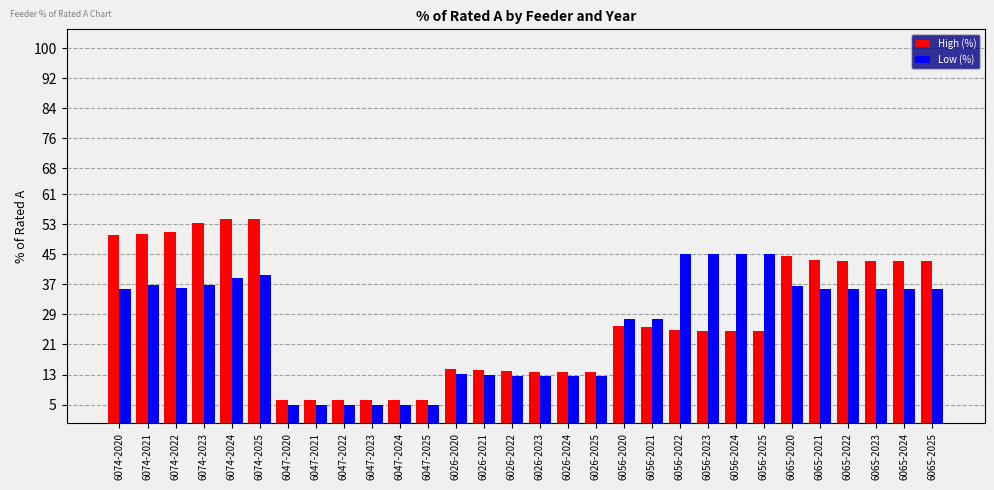

Which series has the widest spread of values?

High (%)